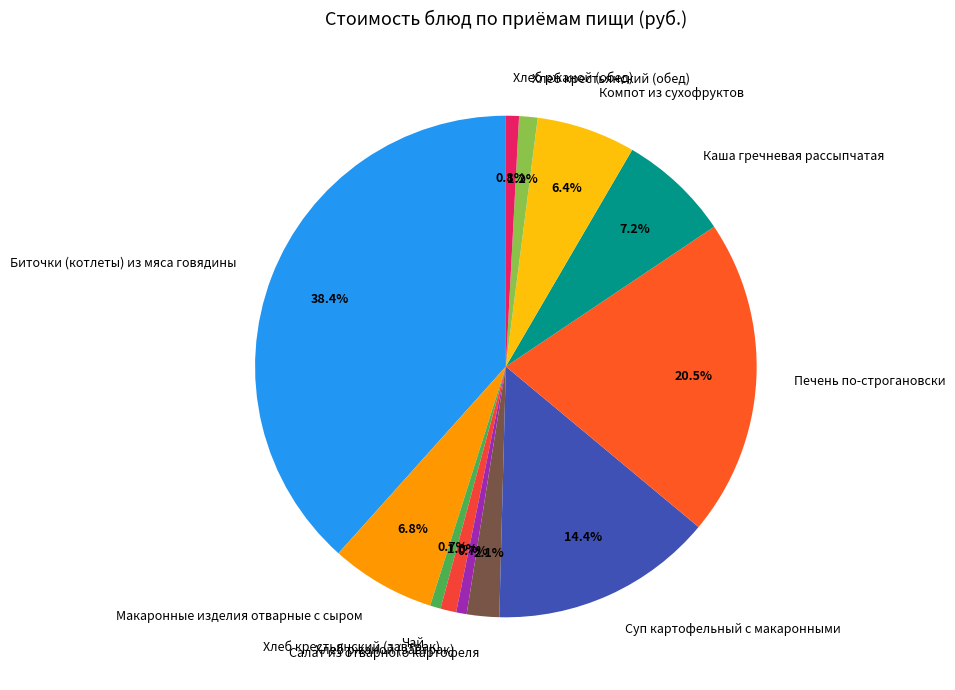

Is Каша гречневая рассыпчатая the majority of the pie?

No